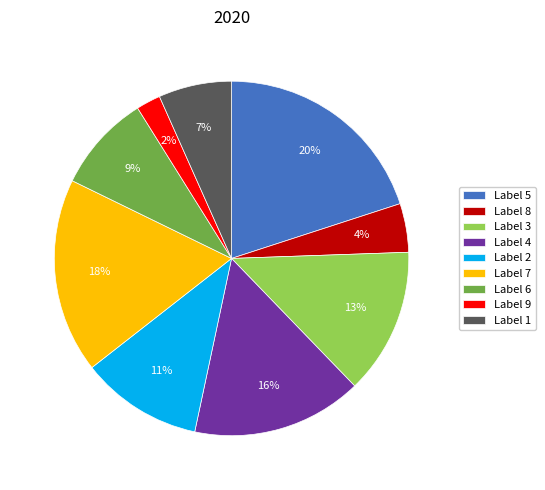

To the nearest percent, what is the average slice percentage?

11%